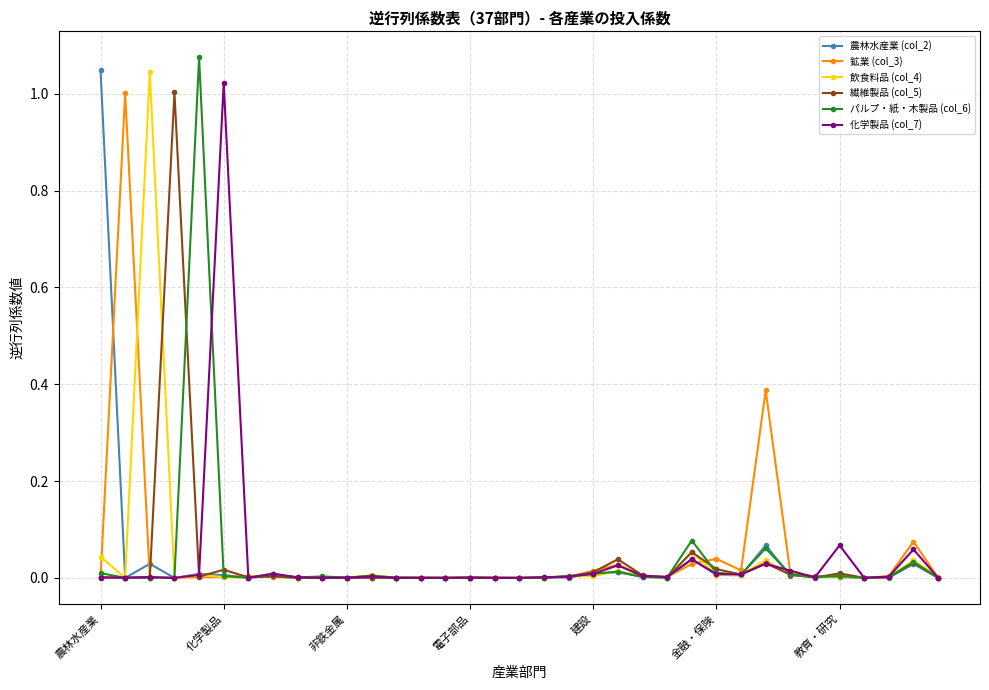

True or false: 農林水産業 (col_2) has more than 0 points higher than both neighbors.

True